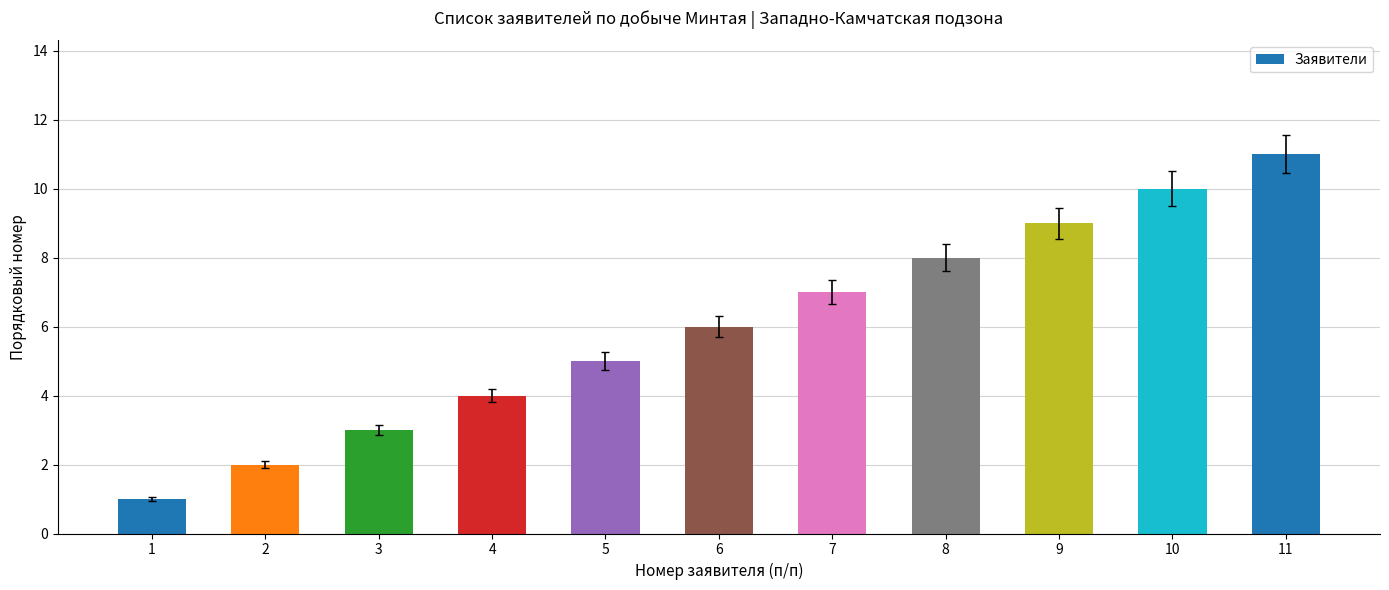

How many bars are there in total?

11